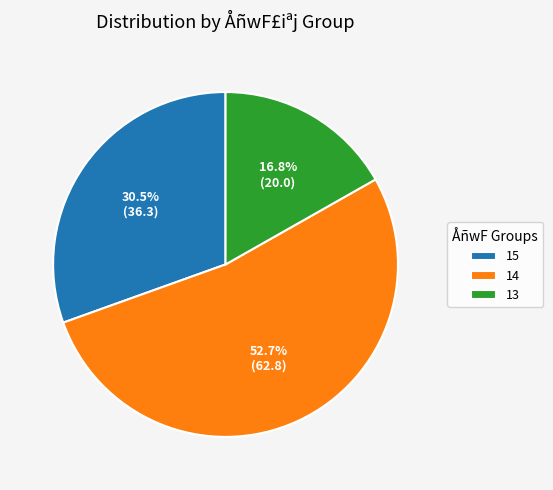

Does 15 account for over 50% of the chart?

No